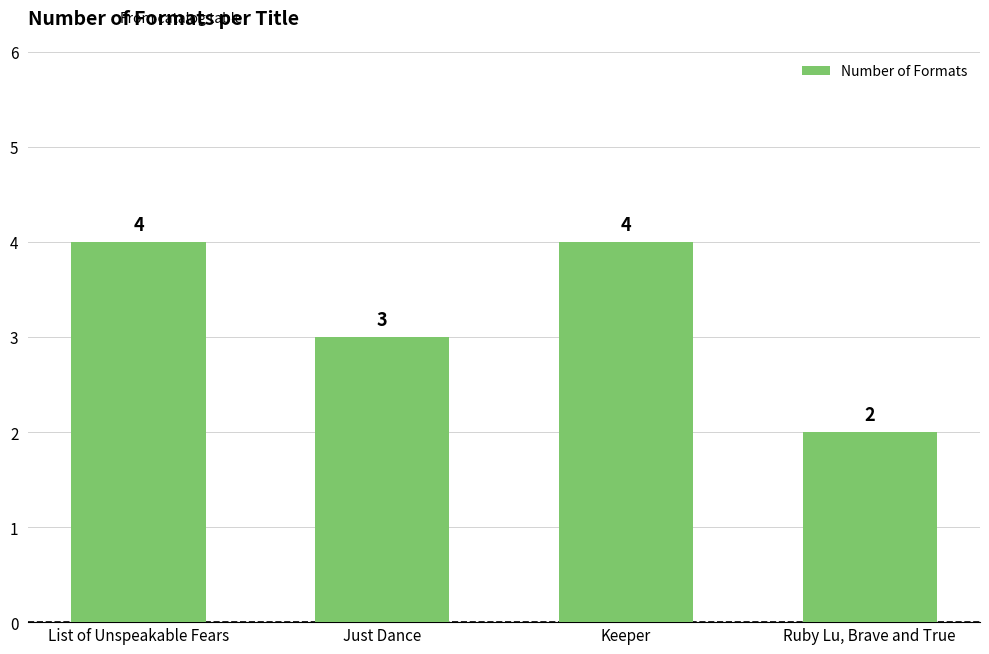

Count the values in the range 3 to 4.

3